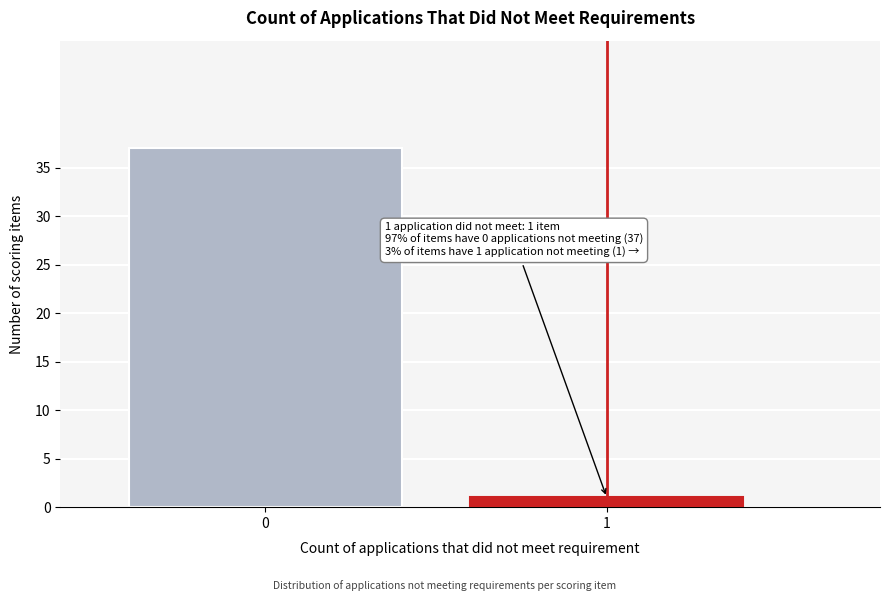

Reading left to right, extract all data points from this chart.

37	1